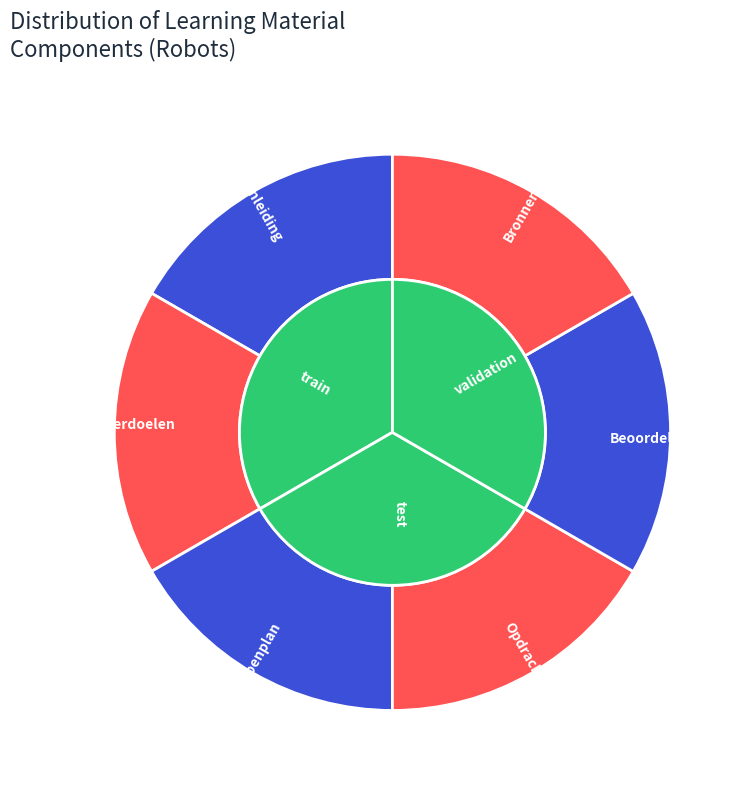

Count the number of slices in the pie.

6